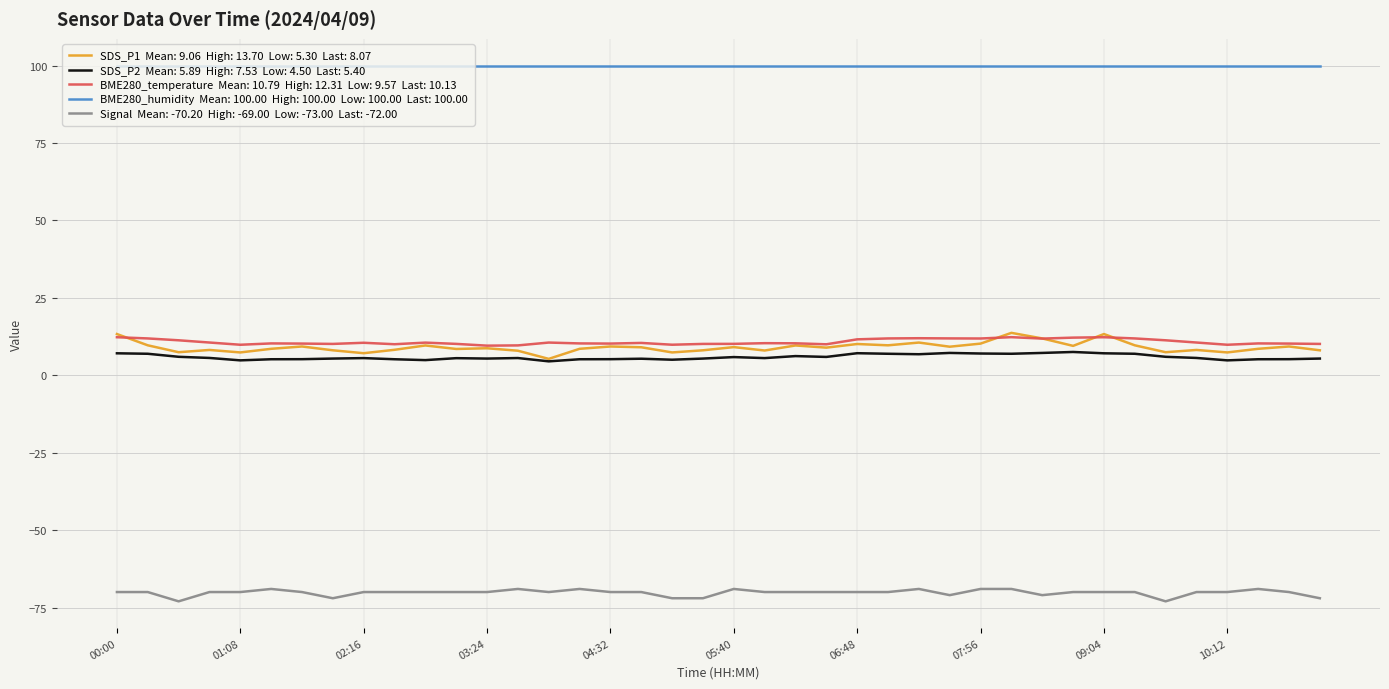

What is the minimum value shown in the chart?

-73.0